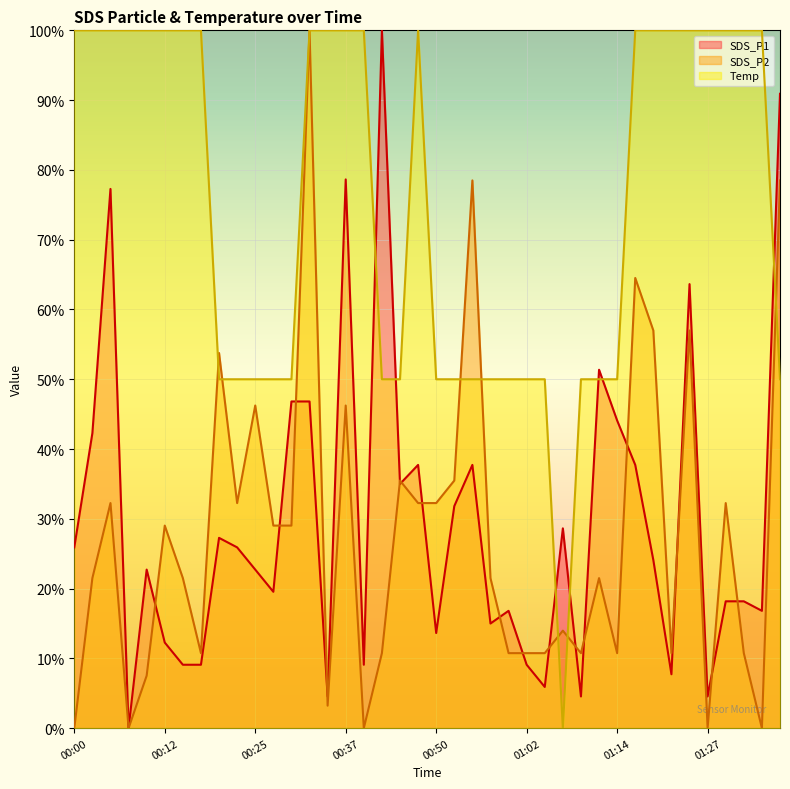

List the labels in order of SDS_P2 value, largest first.

00:32, 00:55, 01:37, 01:17, 01:19, 01:25, 00:20, 00:25, 00:37, 00:45, 00:52, 00:05, 00:22, 00:47, 00:50, 01:30, 00:12, 00:27, 00:30, 00:03, 00:15, 00:57, 01:12, 01:07, 00:17, 00:42, 01:00, 01:02, 01:04, 01:09, 01:14, 01:22, 01:32, 00:10, 00:35, 00:00, 00:07, 00:40, 01:27, 01:35